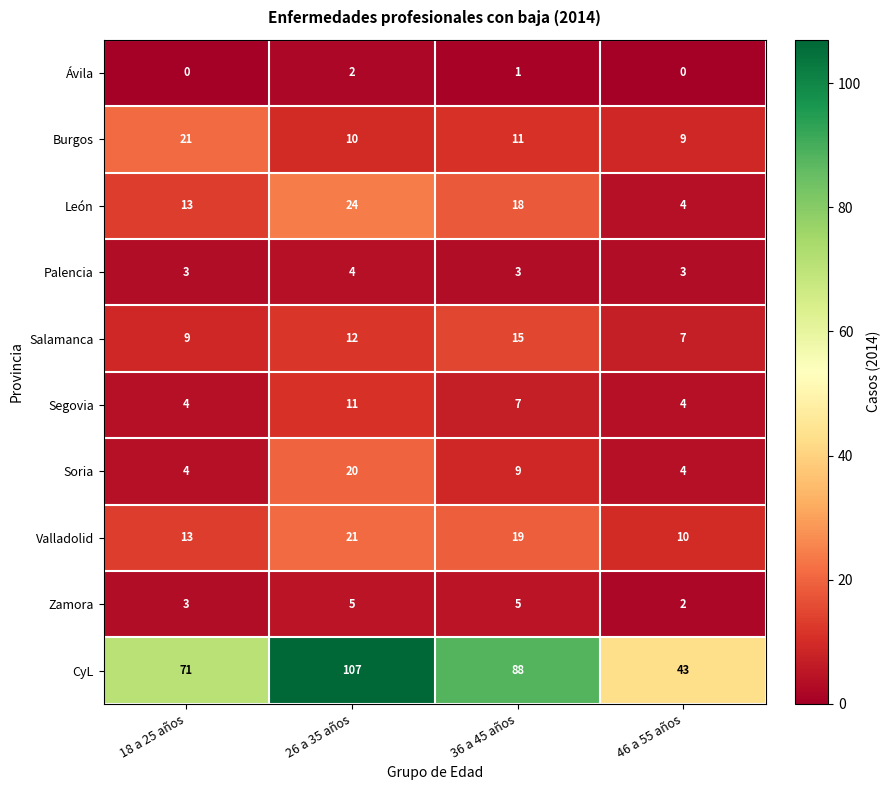

What is the sum of the Palencia values at 18 a 25 años and 36 a 45 años?

6